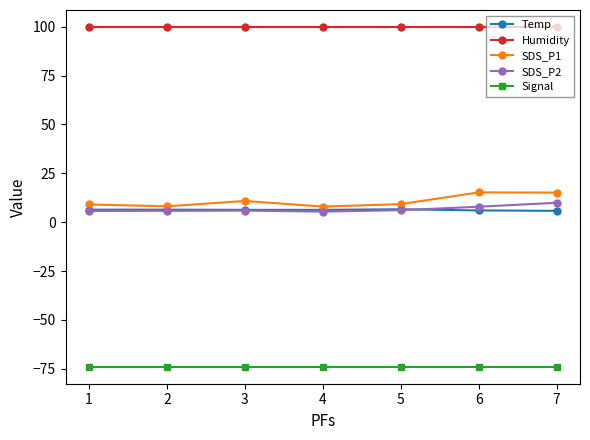

Which series has the largest range (max minus min)?

SDS_P1